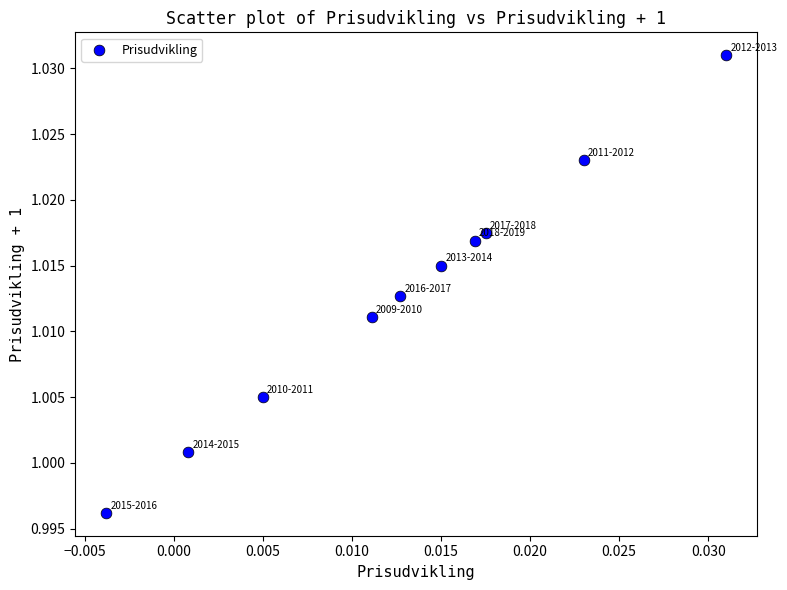

How many points are shown in the scatter plot?

10